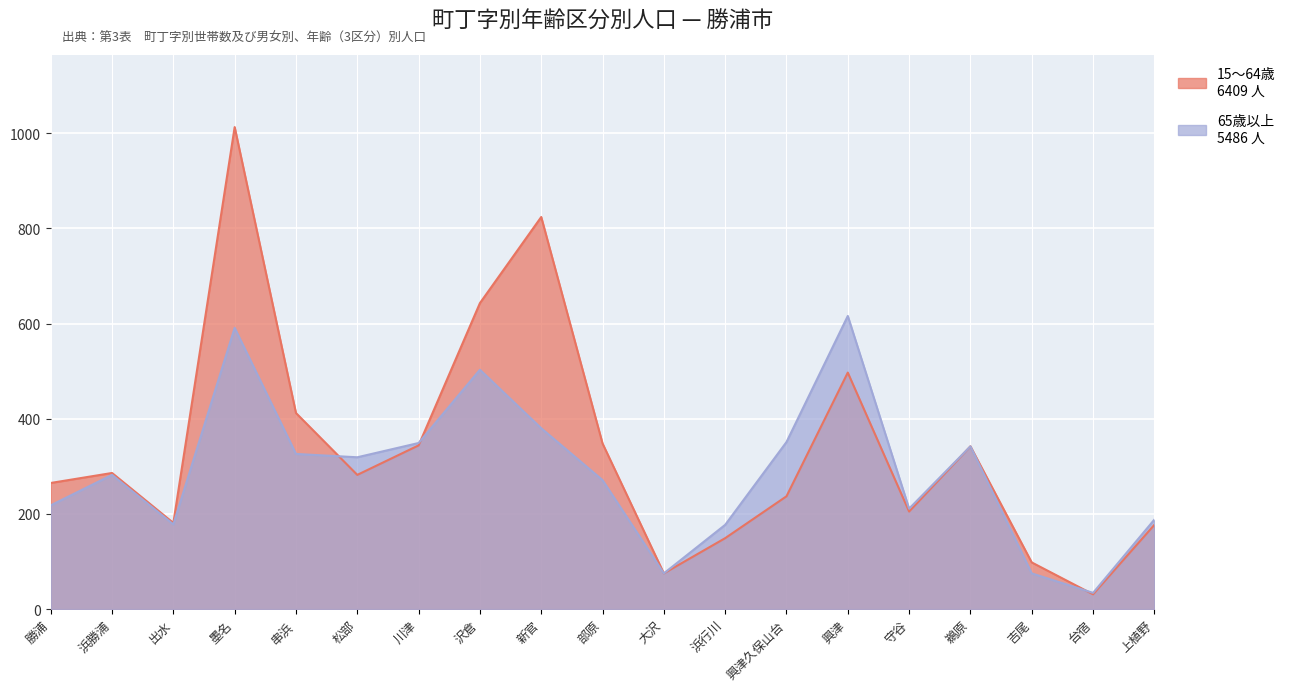

Reading left to right, list all the values displayed in this chart.

15〜64歳: 勝浦=265	浜勝浦=286	出水=181	墨名=1013	串浜=412	松部=282	川津=344	沢倉=643	新官=824	部原=348	大沢=75	浜行川=149	興津久保山台=237	興津=497	守谷=205	鵜原=342	吉尾=98	台宿=31	上植野=177
65歳以上: 勝浦=218	浜勝浦=282	出水=178	墨名=591	串浜=326	松部=319	川津=349	沢倉=503	新官=380	部原=271	大沢=75	浜行川=177	興津久保山台=351	興津=616	守谷=211	鵜原=342	吉尾=75	台宿=34	上植野=188